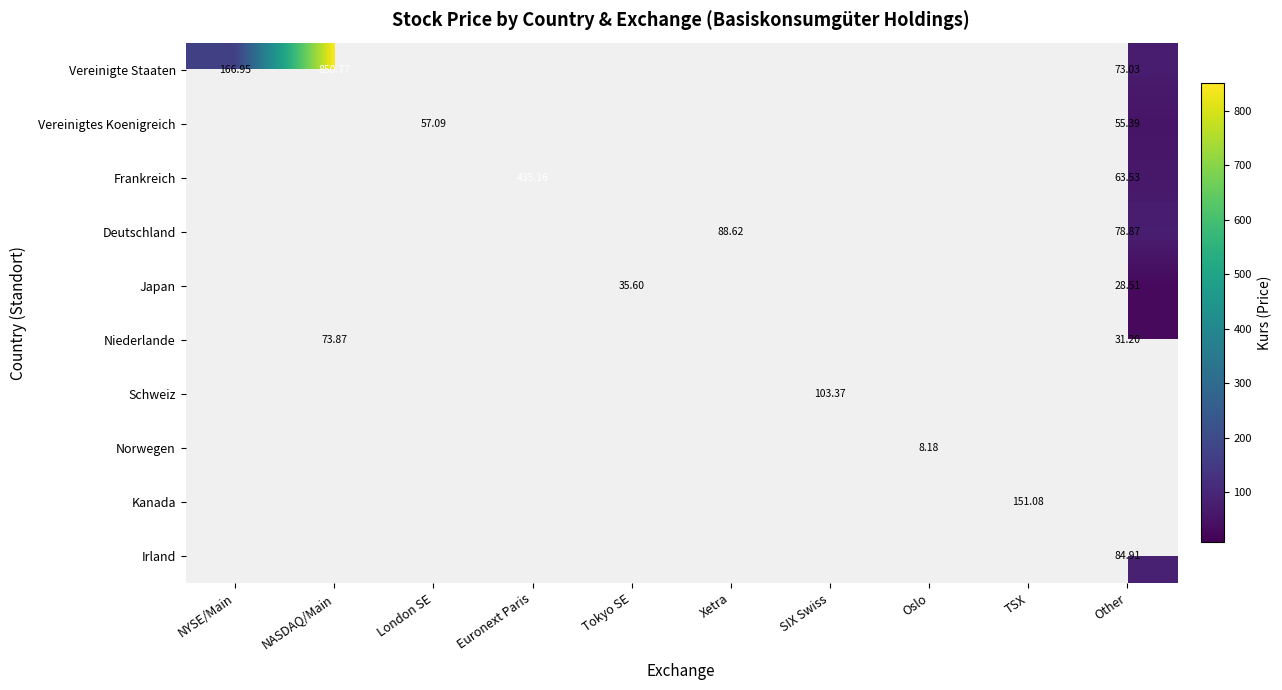

What is the total value across all series at Xetra?

88.6